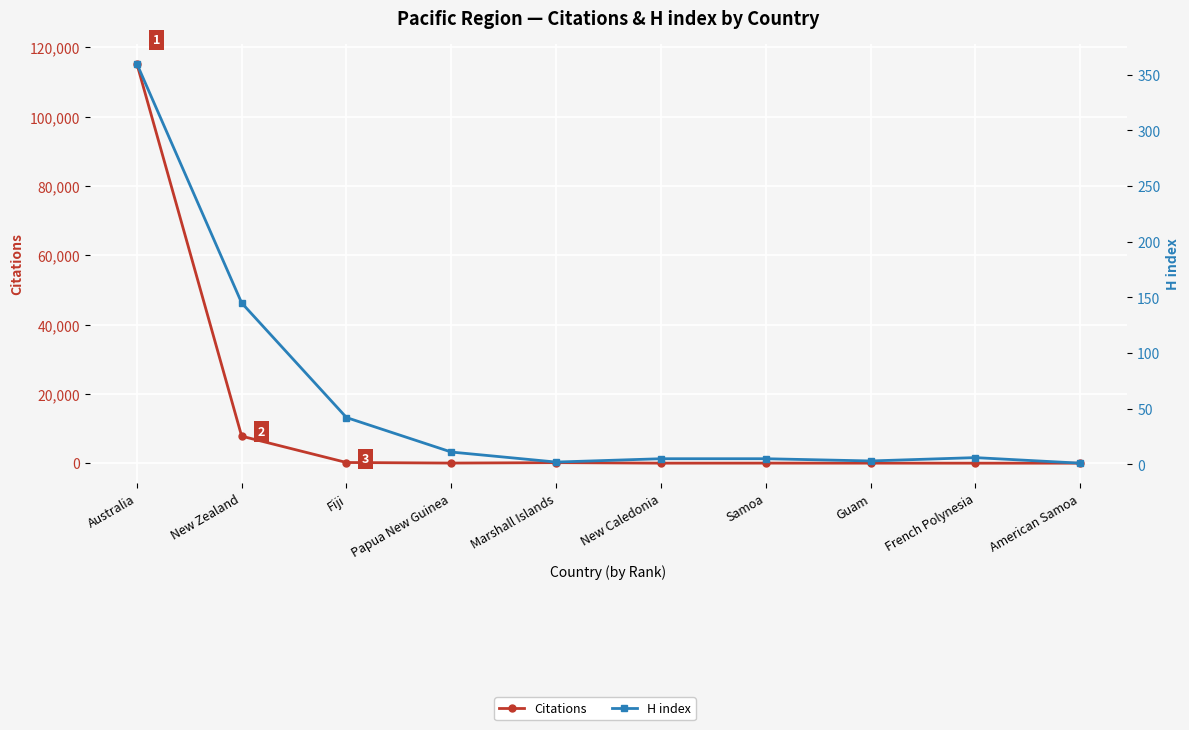

Reading left to right, transcribe all the data shown in this chart.

Citations: Australia=115328	New Zealand=7797	Fiji=195	Papua New Guinea=30	Marshall Islands=155	New Caledonia=7	Samoa=18	Guam=8	French Polynesia=1	American Samoa=1
H index: Australia=360	New Zealand=145	Fiji=42	Papua New Guinea=11	Marshall Islands=2	New Caledonia=5	Samoa=5	Guam=3	French Polynesia=6	American Samoa=1